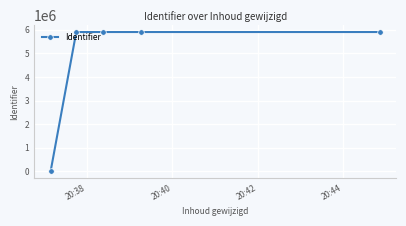

What is the maximum value shown in the chart?

5908430